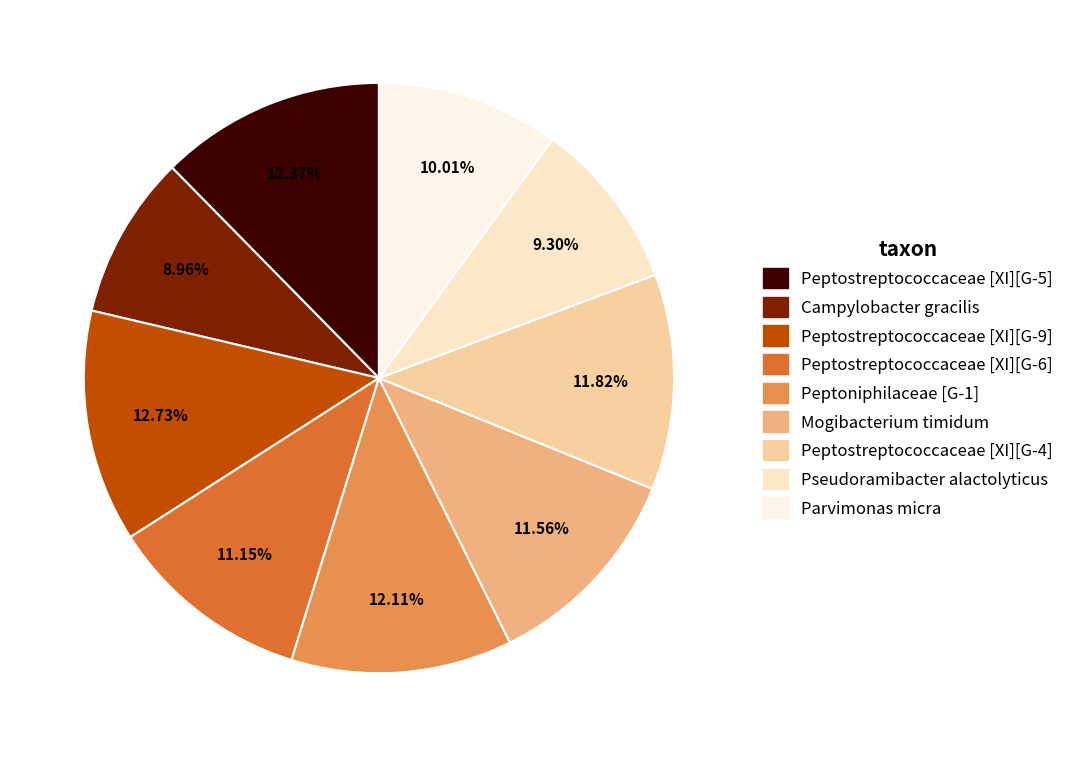

Does Peptostreptococcaceae [XI][G-9] represent more than half of the total?

No